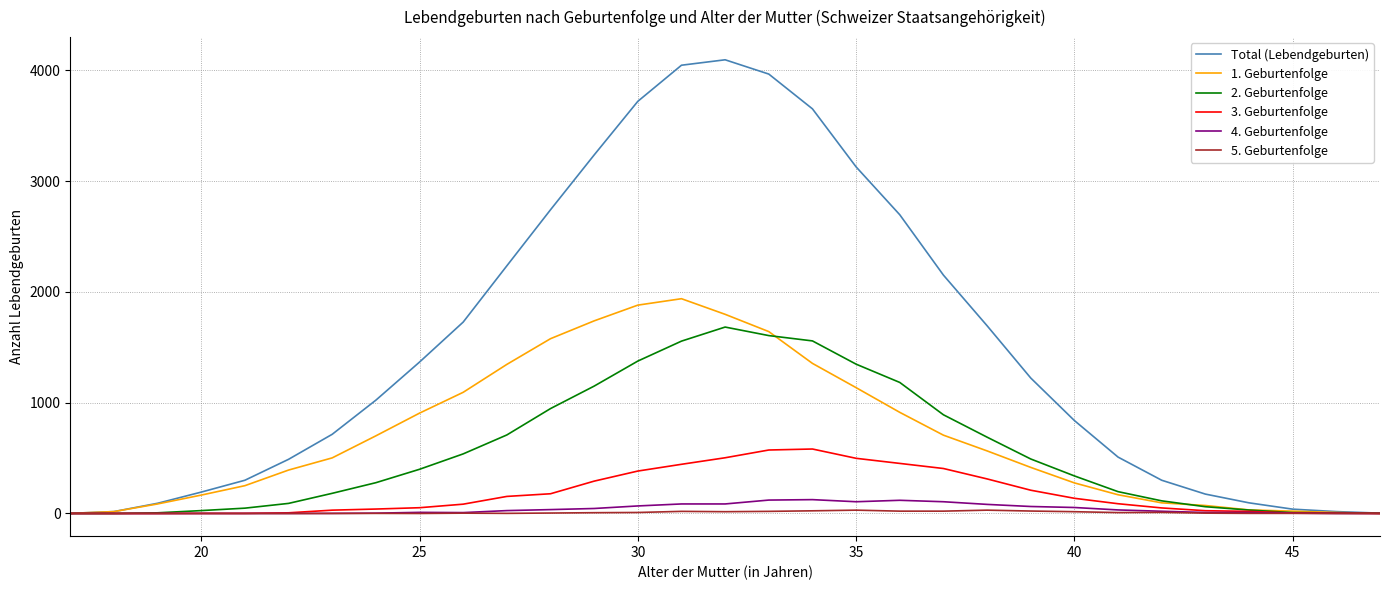

What is the maximum value for Total (Lebendgeburten)?

4096